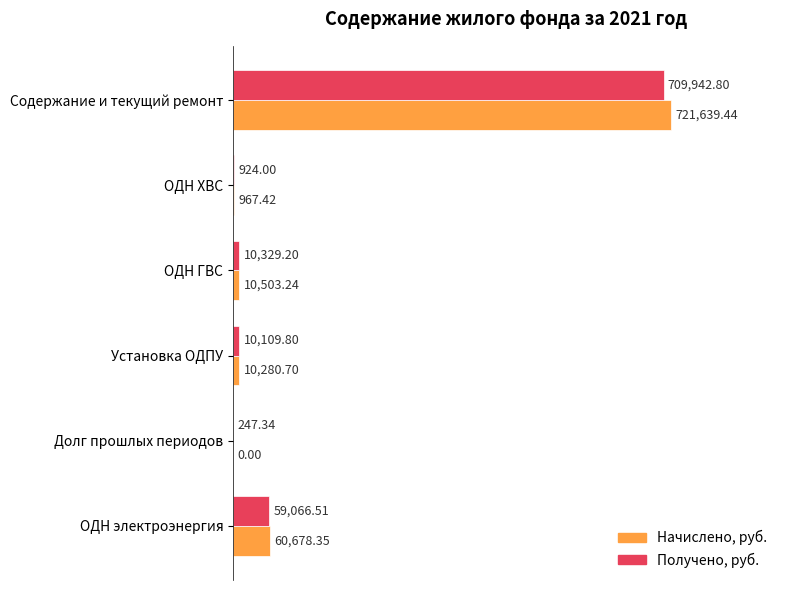

Between ОДН ГВС and Долг прошлых периодов, which series saw the biggest shift?

Начислено, руб.